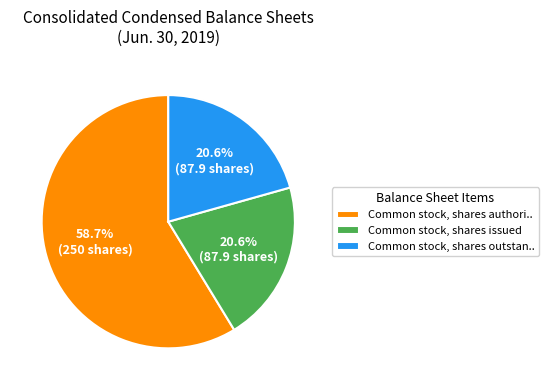

To the nearest percent, what is the difference between the largest and smallest slice percentages?

38%